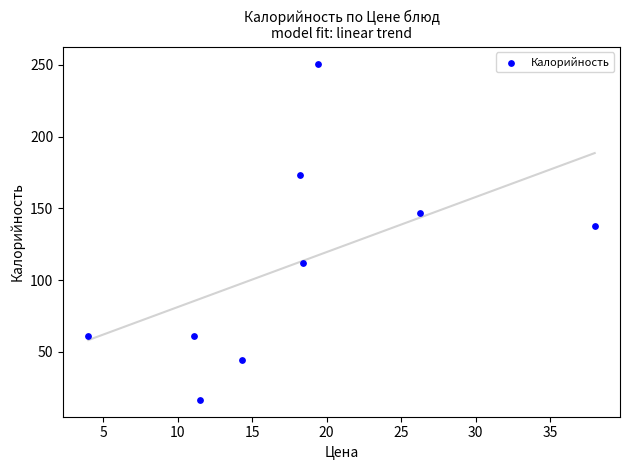

What is the average X value?

17.9